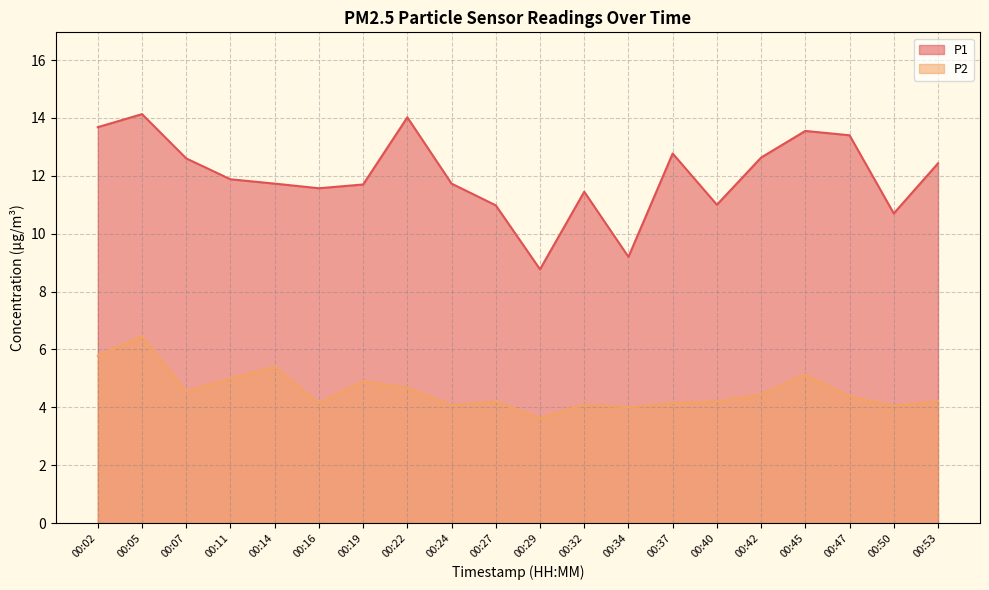

How many lines are shown in the chart?

2